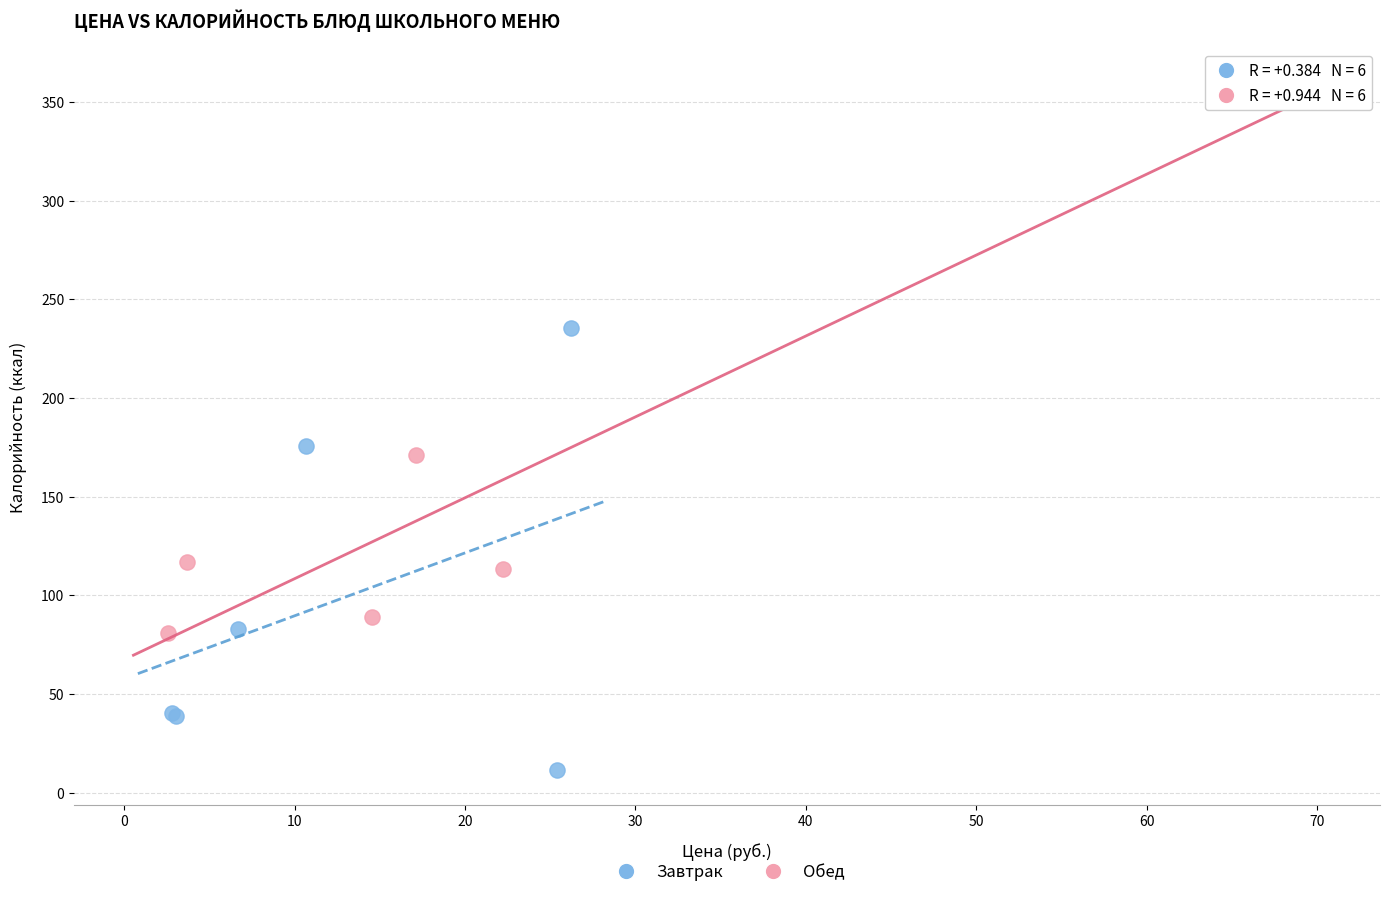

Which series contains the highest Y value?

Обед